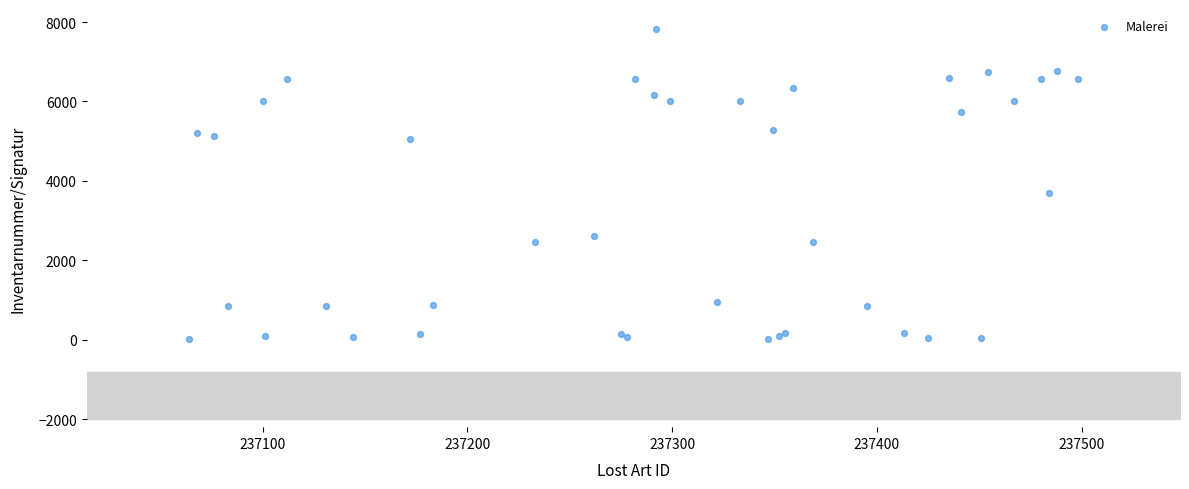

What Y value in the scatter plot is closest to 3925?

3708